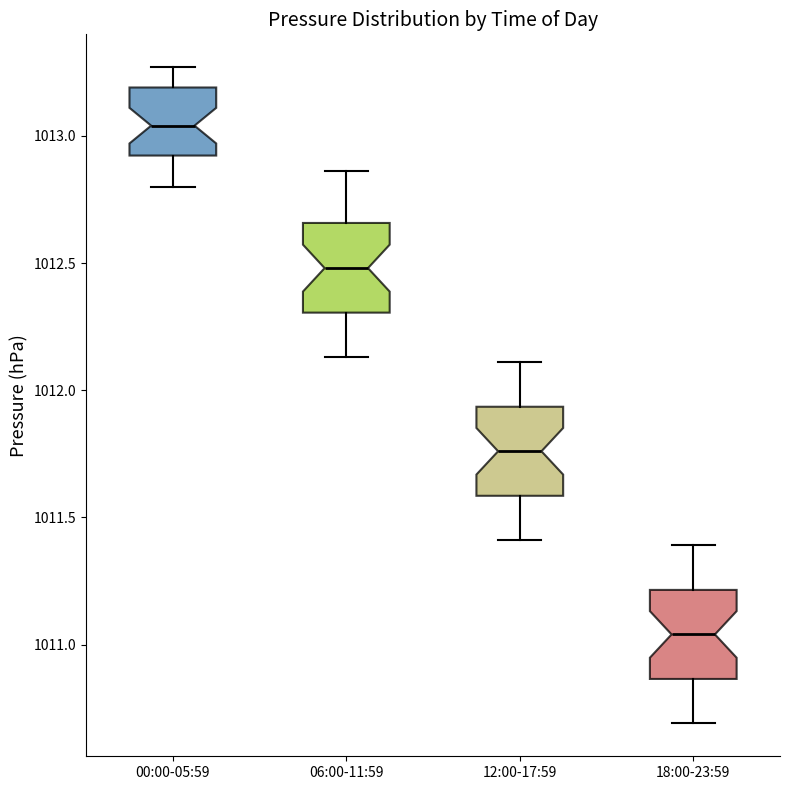

Reading left to right, transcribe this box plot: for each box, give where its median line is, the range the box spans, and where its two whiskers end, as read against the y-axis. The values are not printed on the chart, so give them approximately, as read against the axis.

00:00-05:59: median 1013.05, box 1012.90 to 1013.20, whiskers 1012.80 to 1013.25
06:00-11:59: median 1012.50, box 1012.30 to 1012.65, whiskers 1012.15 to 1012.85
12:00-17:59: median 1011.75, box 1011.60 to 1011.95, whiskers 1011.40 to 1012.10
18:00-23:59: median 1011.05, box 1010.85 to 1011.20, whiskers 1010.70 to 1011.40